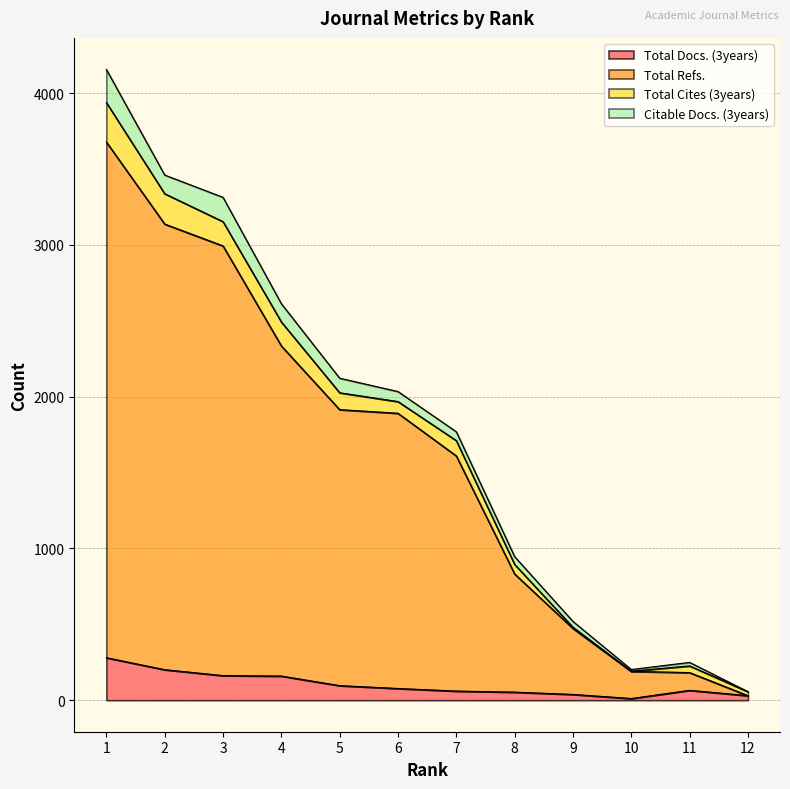

Which series has the widest spread of values?

Total Refs.